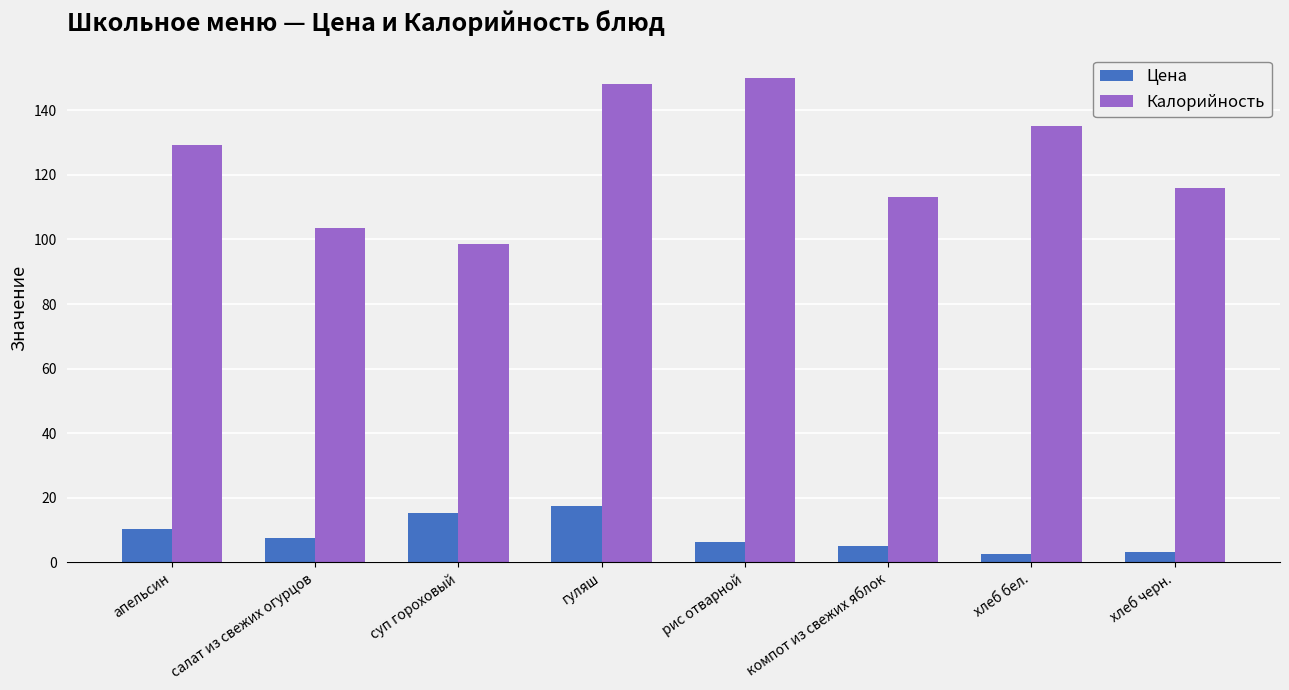

Where is Калорийность nearest to the value 124?

апельсин